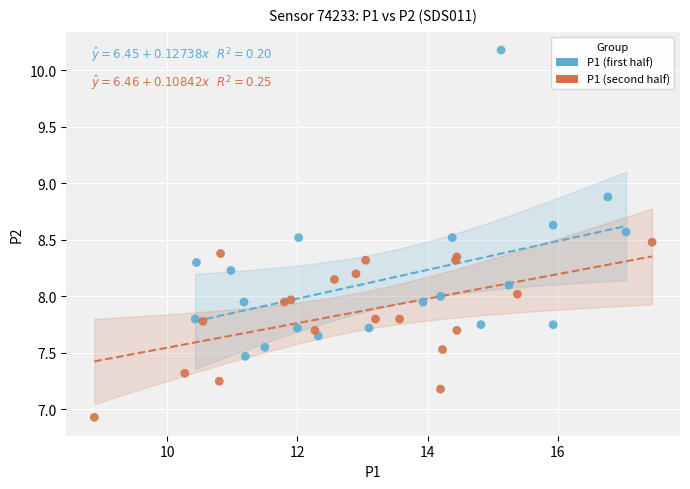

Which series reaches the minimum Y coordinate?

P1 (second half)